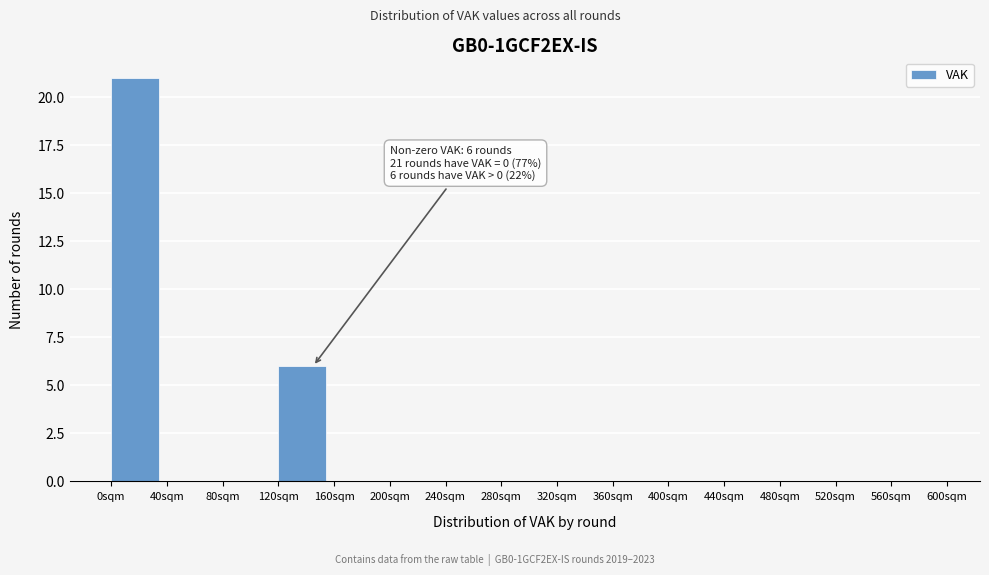

Over which range of the x-axis is the bar tallest?

0 to 40